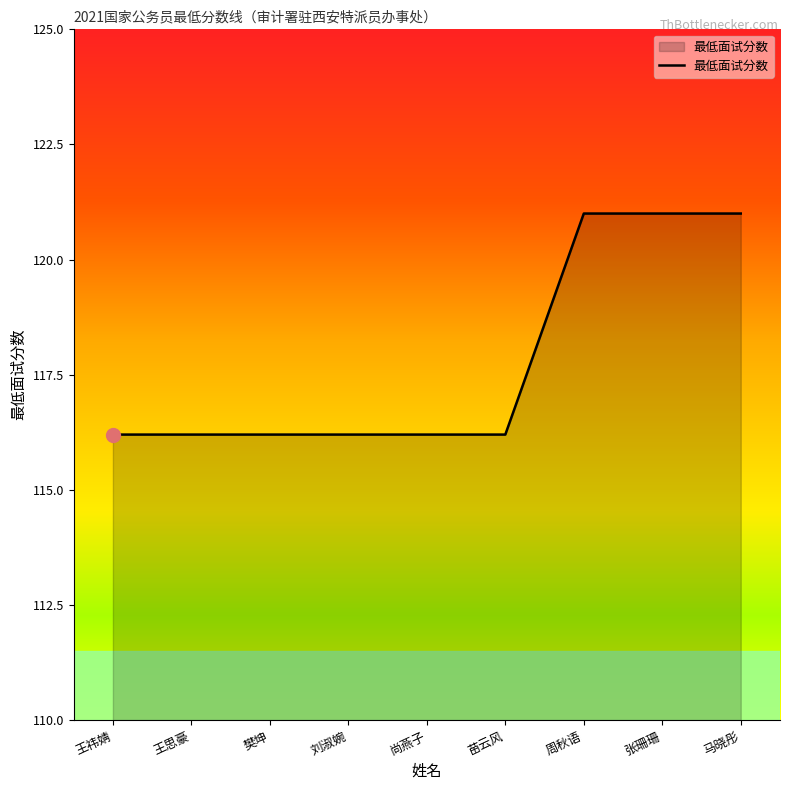

The chart shows a value of 116.2 at 樊坤. True or false?

True